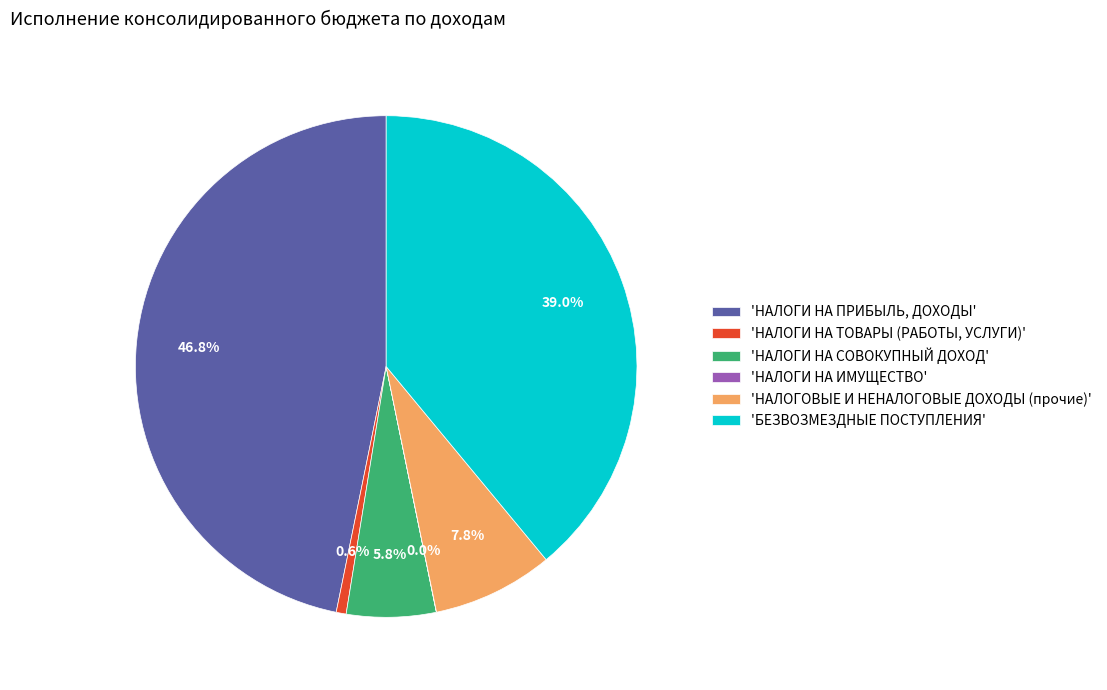

Which category has the biggest portion of the pie?

'НАЛОГИ НА ПРИБЫЛЬ, ДОХОДЫ'